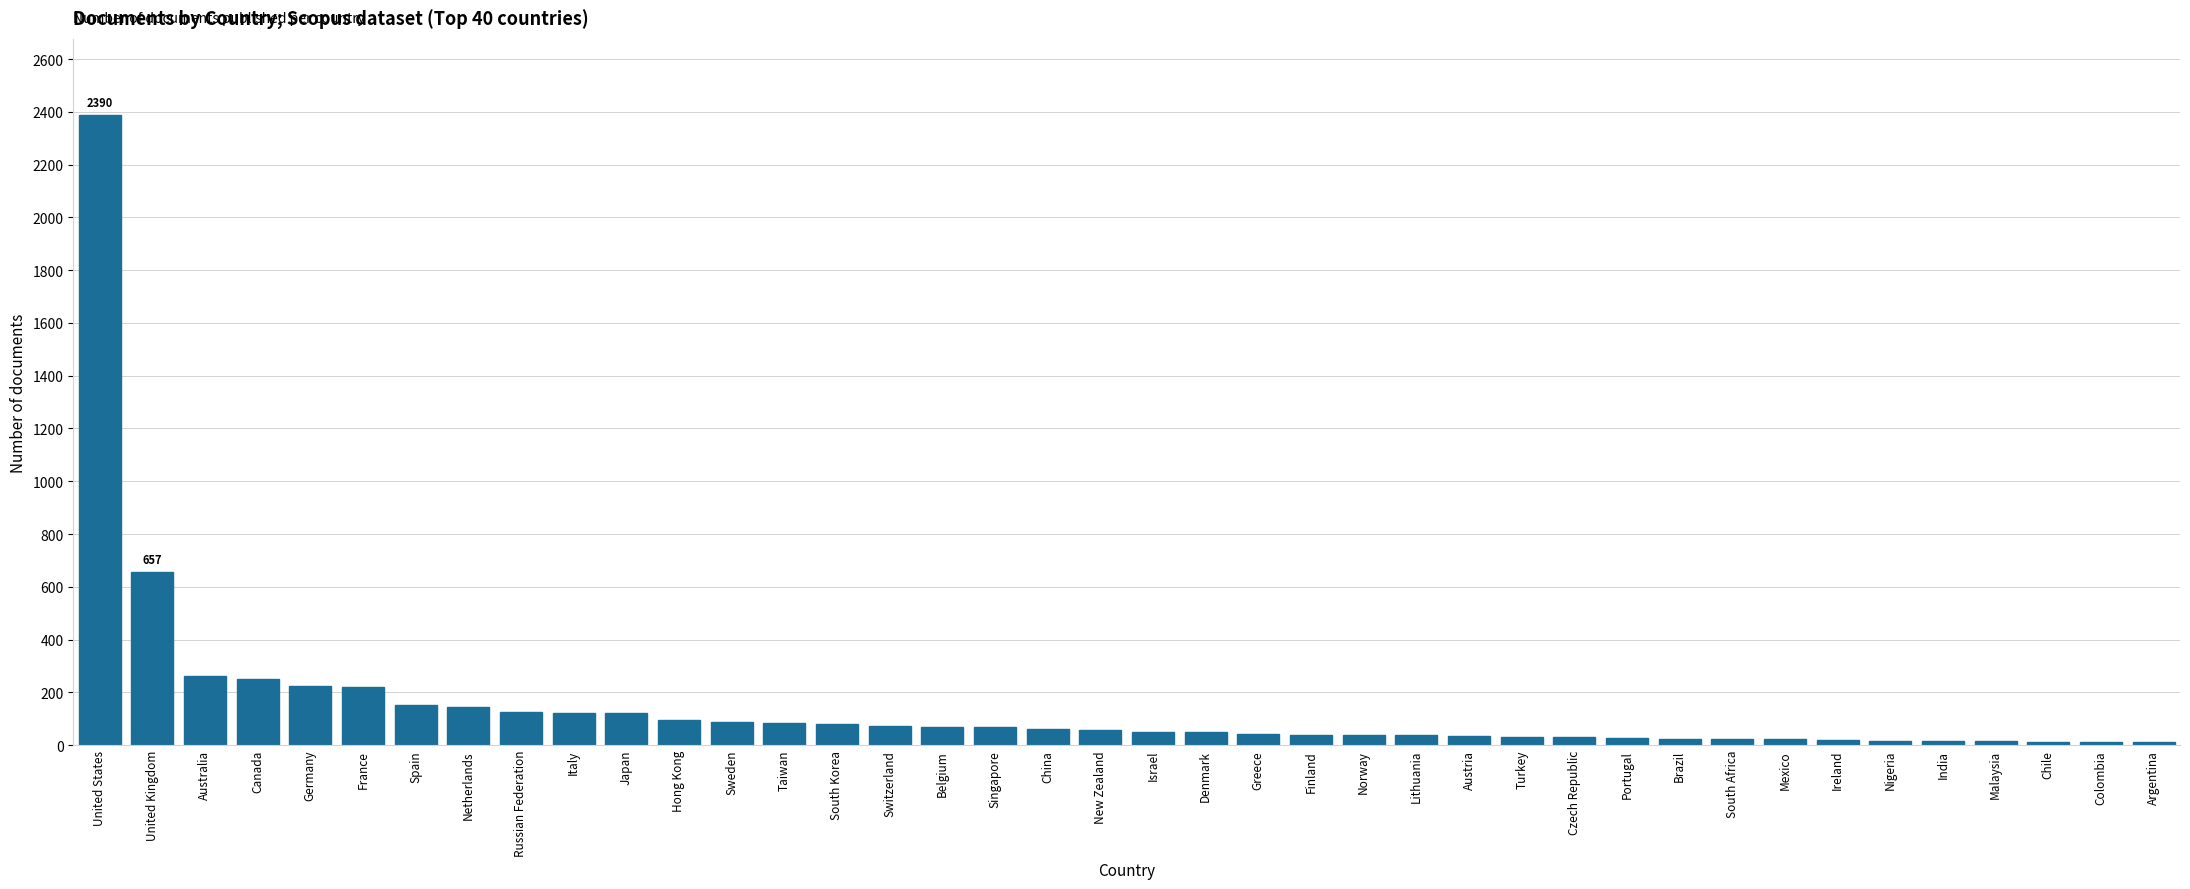

What is the difference between the maximum and second lowest values?

2378